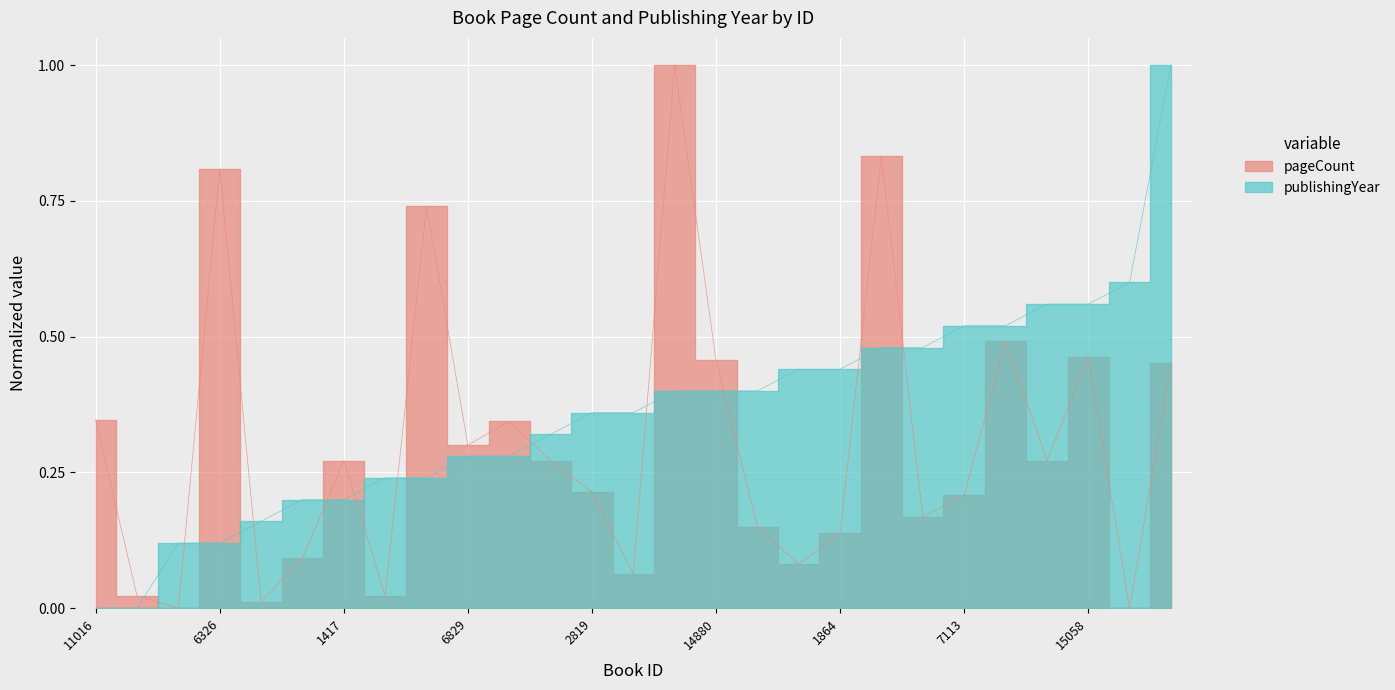

How many lines are shown in the chart?

2